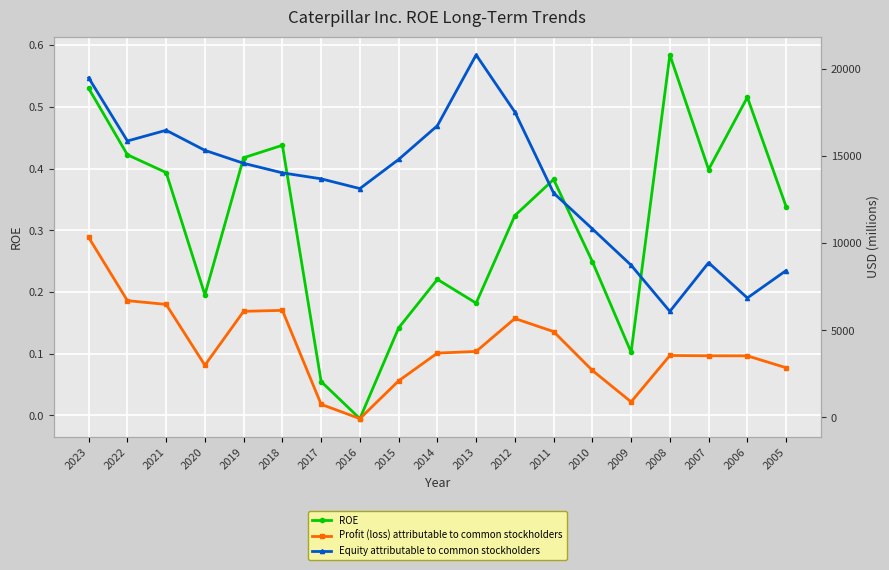

What is the spread (max minus min) of values at 2008?

6086.4